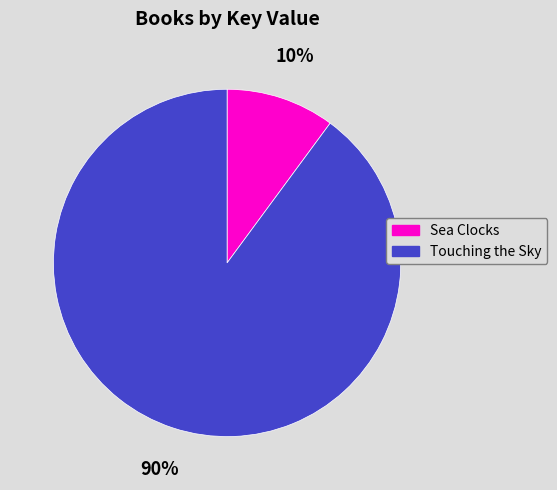

What percentage is the Sea Clocks slice, to the nearest percent?

10%